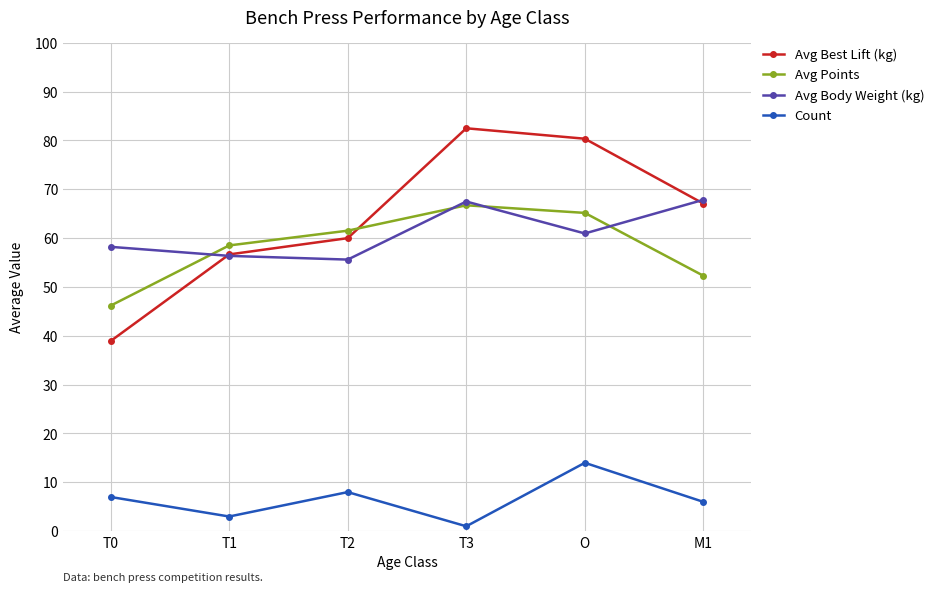

True or false: Avg Best Lift (kg) and Count cross at least once.

False